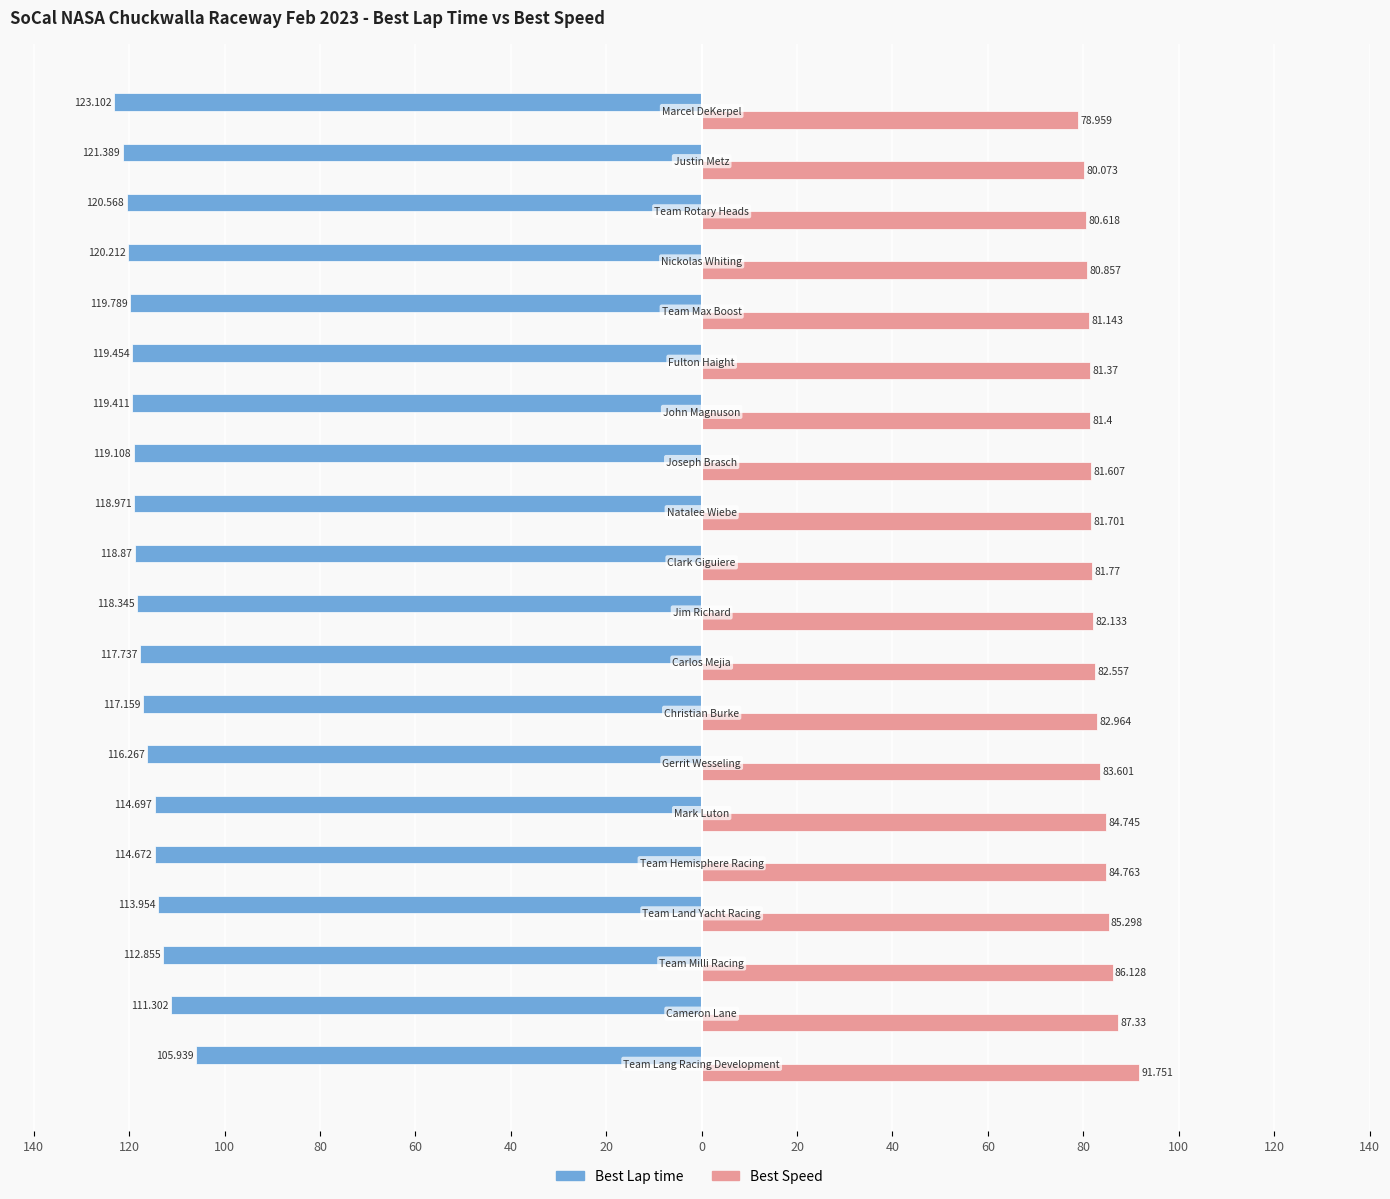

What are all the series names shown in the legend?

Best Lap time, Best Speed